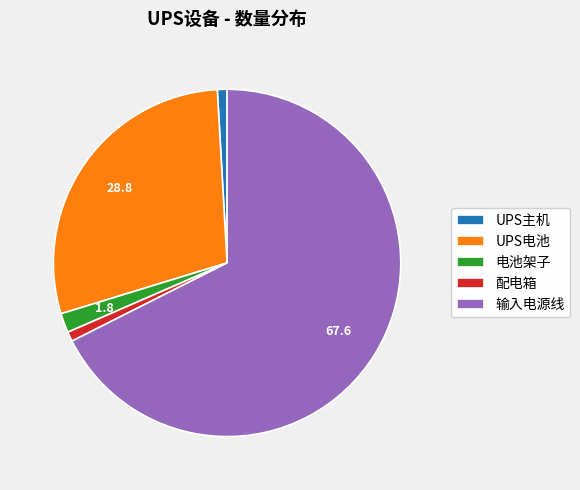

How many segments does this pie chart have?

5